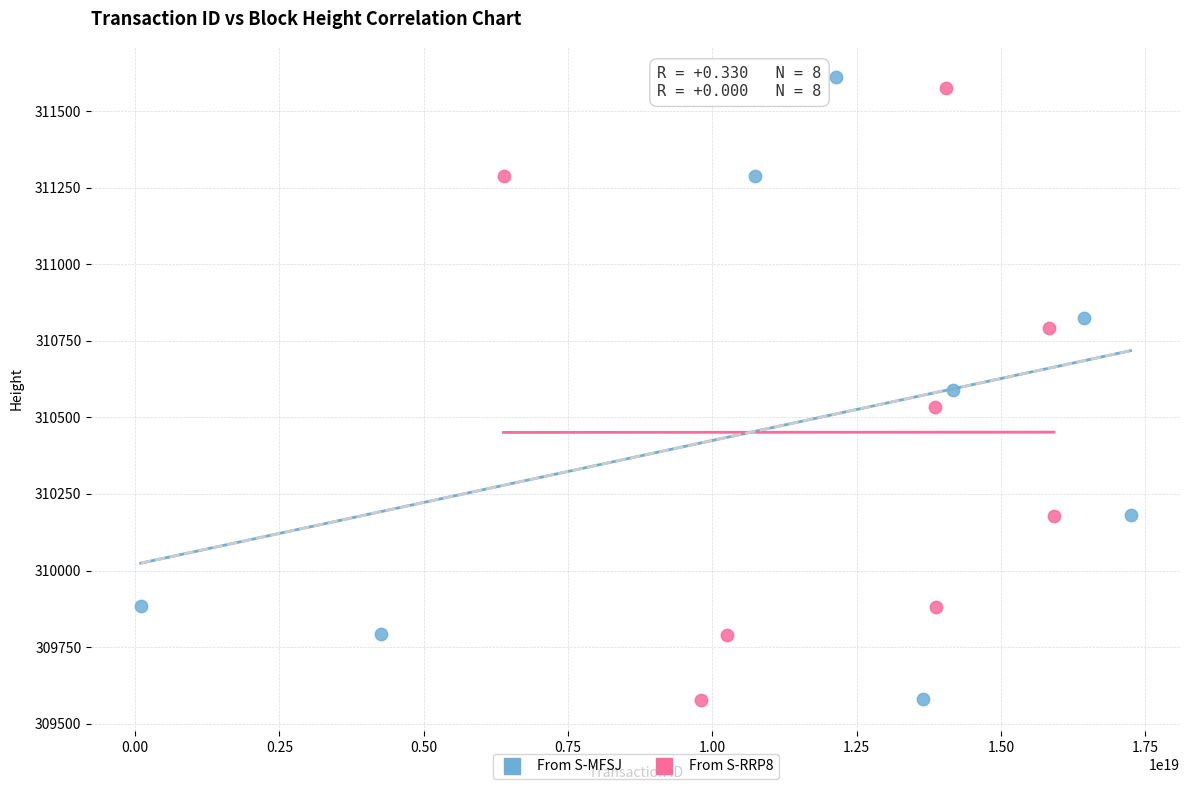

Which series has the largest Y range (max minus min)?

From S-MFSJ